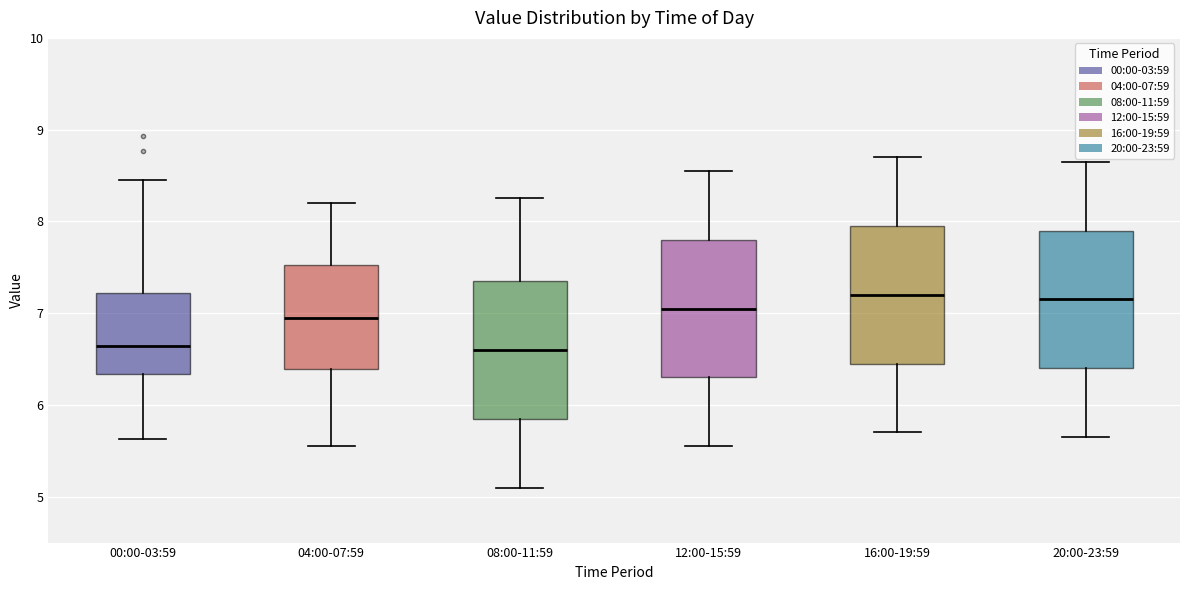

Reading left to right, read every box against the y-axis: the position of its median line, the range the box covers, and the ends of its whiskers. The values are not printed on the chart, so give them approximately, as read against the axis.

00:00-03:59: median 6.6, box 6.3 to 7.2, whiskers 5.6 to 8.5
04:00-07:59: median 7.0, box 6.4 to 7.5, whiskers 5.6 to 8.2
08:00-11:59: median 6.6, box 5.9 to 7.4, whiskers 5.1 to 8.3
12:00-15:59: median 7.1, box 6.3 to 7.8, whiskers 5.6 to 8.6
16:00-19:59: median 7.2, box 6.5 to 8.0, whiskers 5.7 to 8.7
20:00-23:59: median 7.2, box 6.4 to 7.9, whiskers 5.7 to 8.7